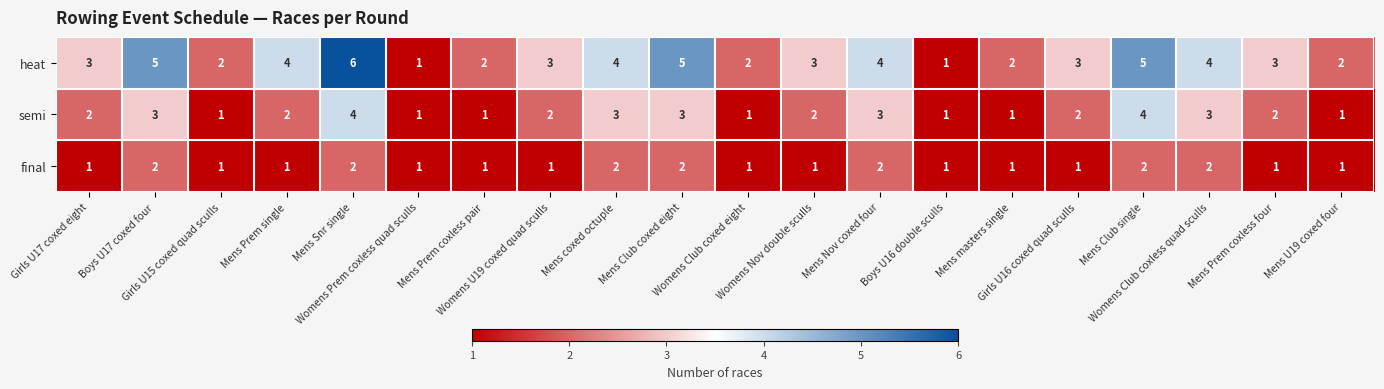

How many semi values are between 1 and 3?

18